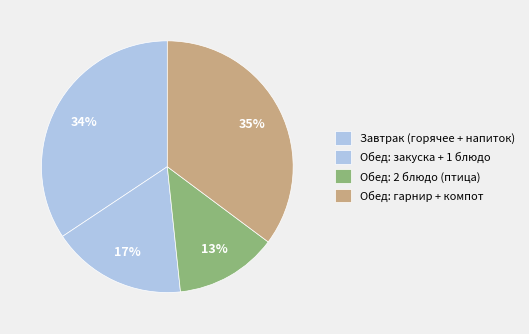

How many segments does this pie chart have?

4